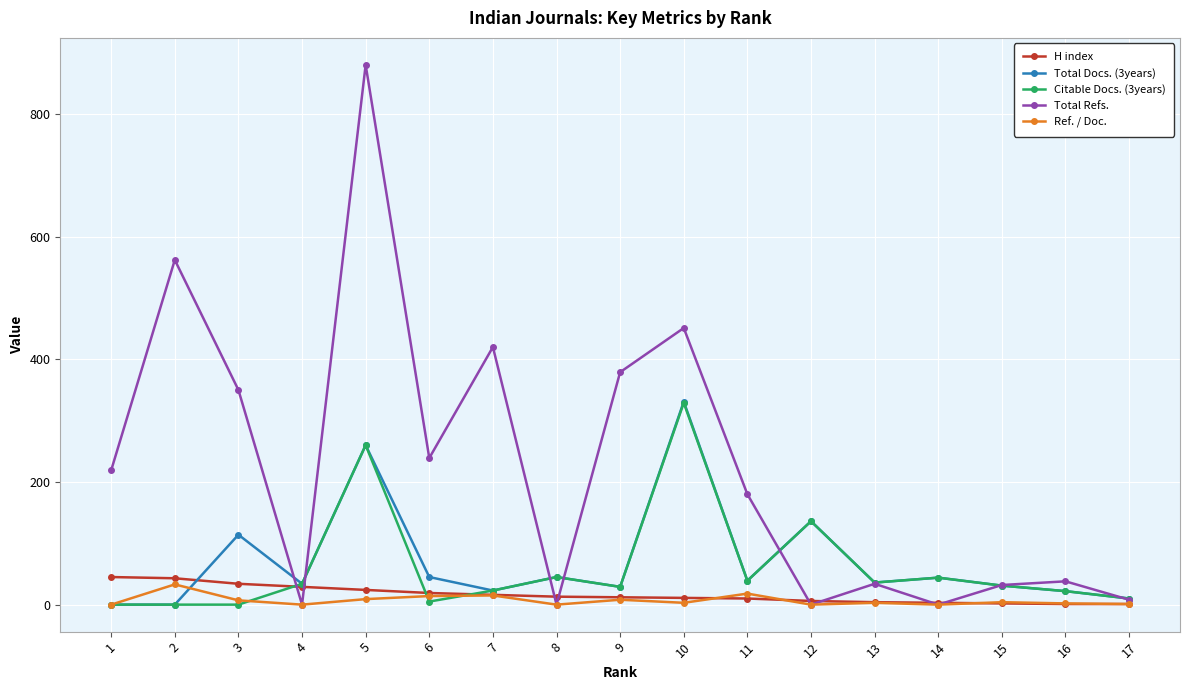

Which series has the widest spread of values?

Total Refs.